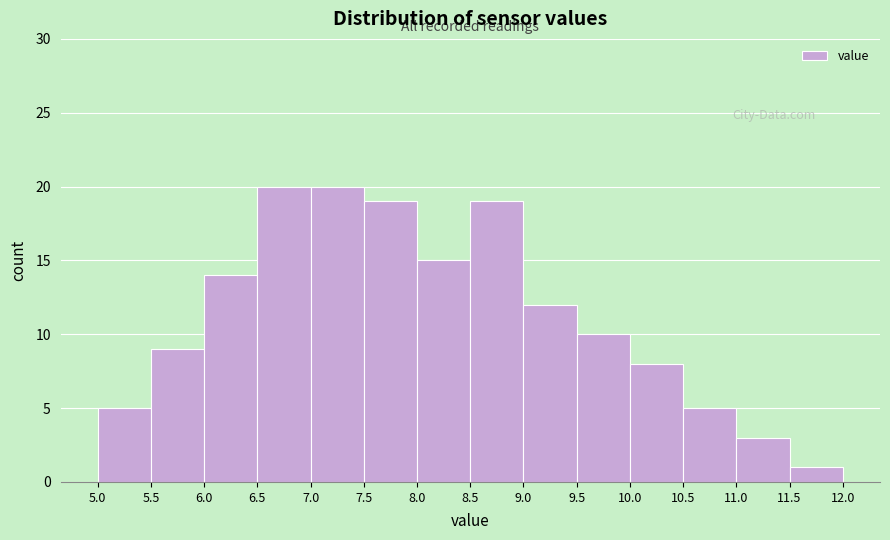

How tall is the bar that spans 6.5 to 7.0 on the x-axis? The values are not printed on the chart, so give them approximately, as read against the axis.

20